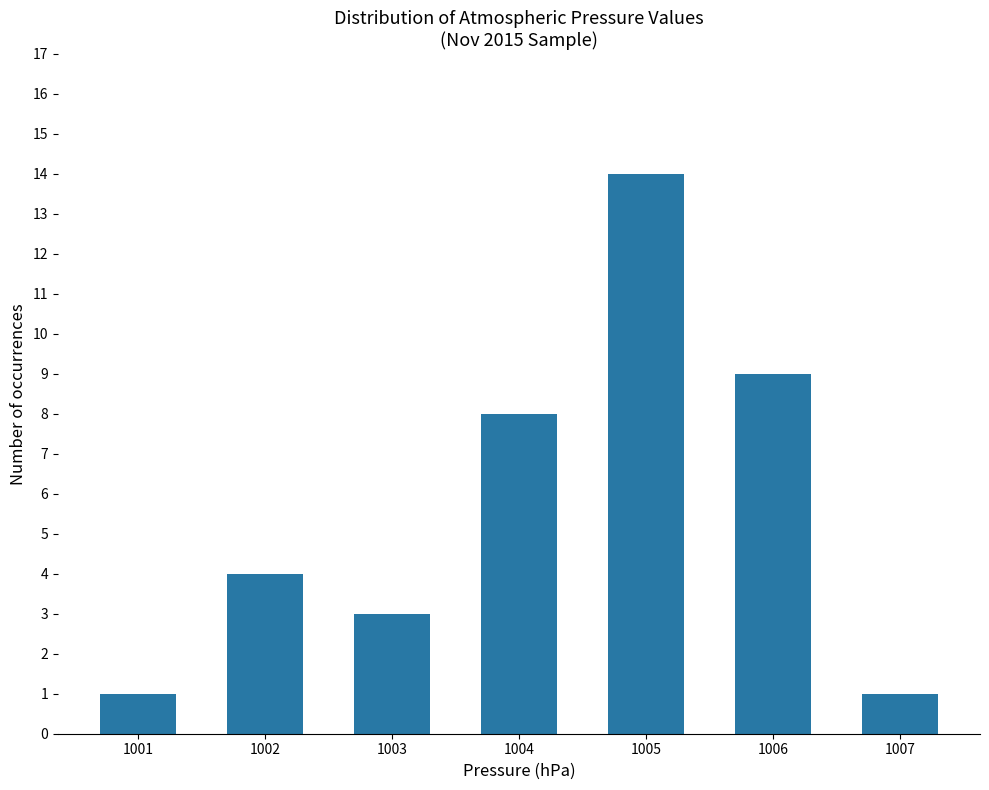

Reading left to right, extract all data points from this chart.

1001=1	1002=4	1003=3	1004=8	1005=14	1006=9	1007=1